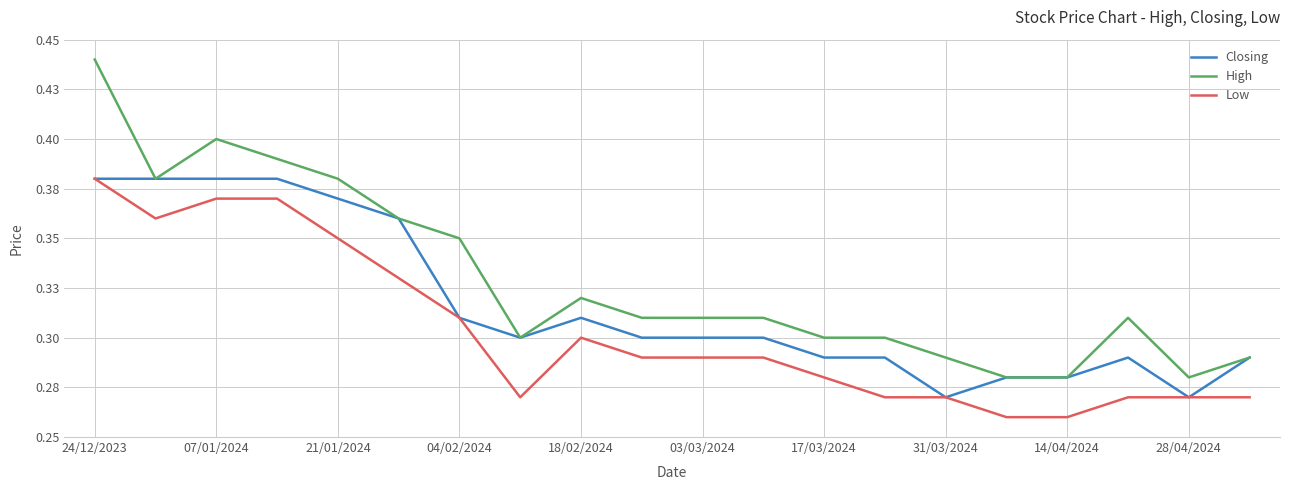

Reading left to right, what are all the values shown in this chart?

Closing: 0.4	0.4	0.4	0.4	0.4	0.4	0.3	0.3	0.3	0.3	0.3	0.3	0.3	0.3	0.3	0.3	0.3	0.3	0.3	0.3
High: 0.4	0.4	0.4	0.4	0.4	0.4	0.3	0.3	0.3	0.3	0.3	0.3	0.3	0.3	0.3	0.3	0.3	0.3	0.3	0.3
Low: 0.4	0.4	0.4	0.4	0.3	0.3	0.3	0.3	0.3	0.3	0.3	0.3	0.3	0.3	0.3	0.3	0.3	0.3	0.3	0.3